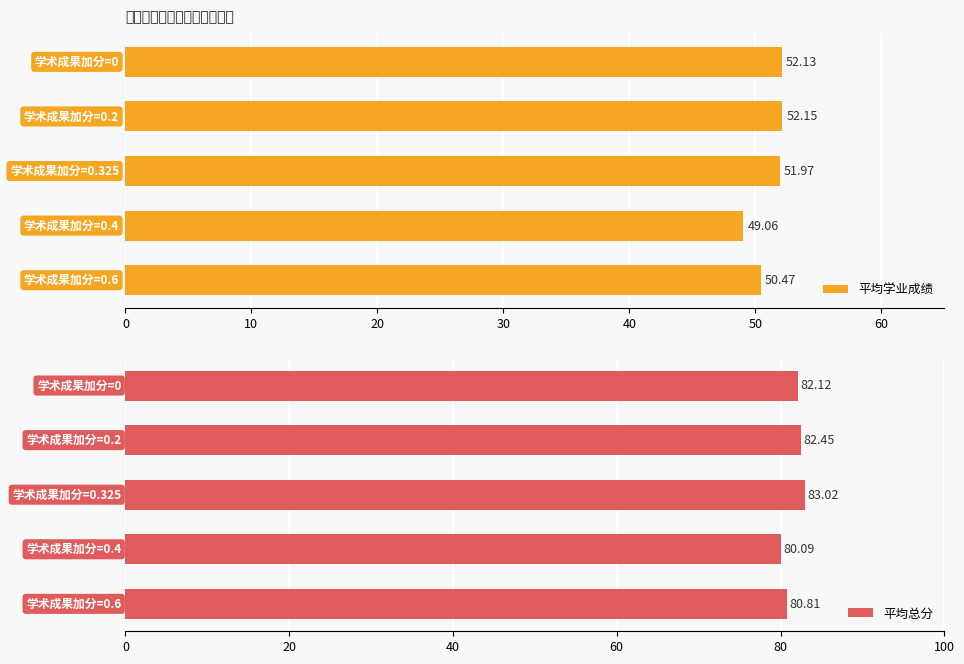

What is the difference between the second highest and second lowest values in the 平均学业成绩 series?

1.7